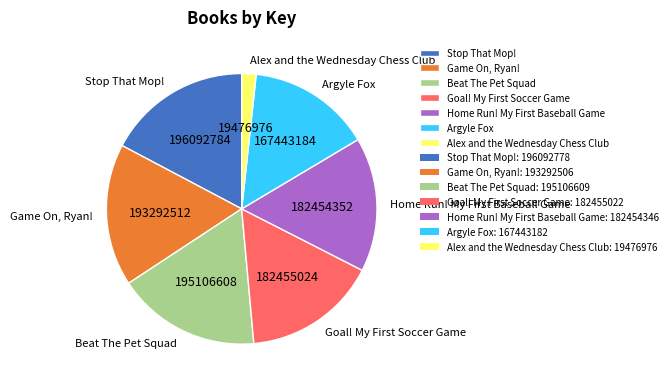

Do Argyle Fox and Game On, Ryan! together represent more than half of the pie?

No